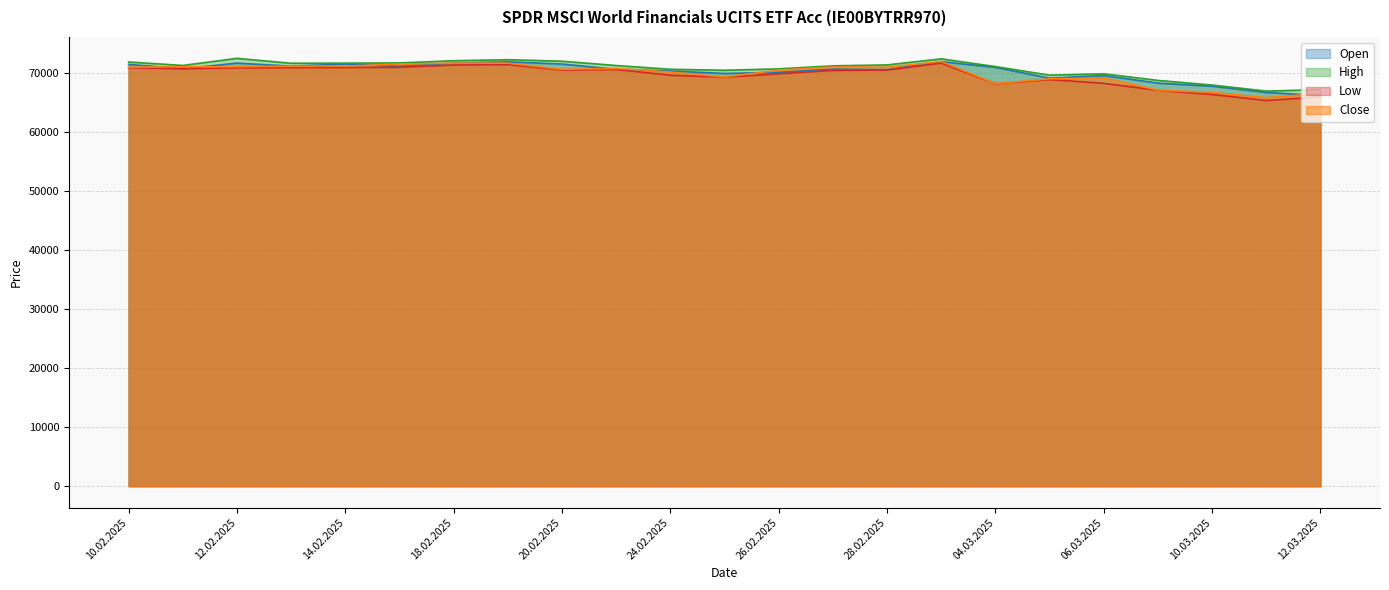

At which category is the sum across all series the highest?

03.03.2025